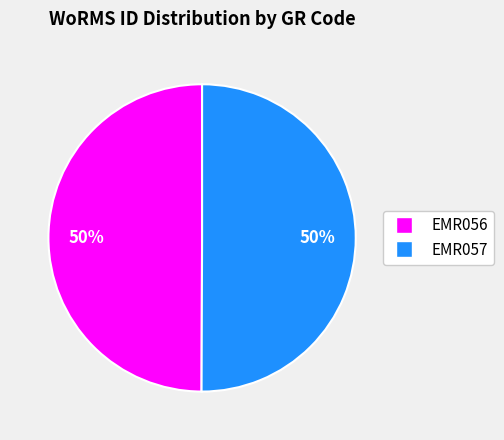

To the nearest percent, what is the average slice percentage?

50%